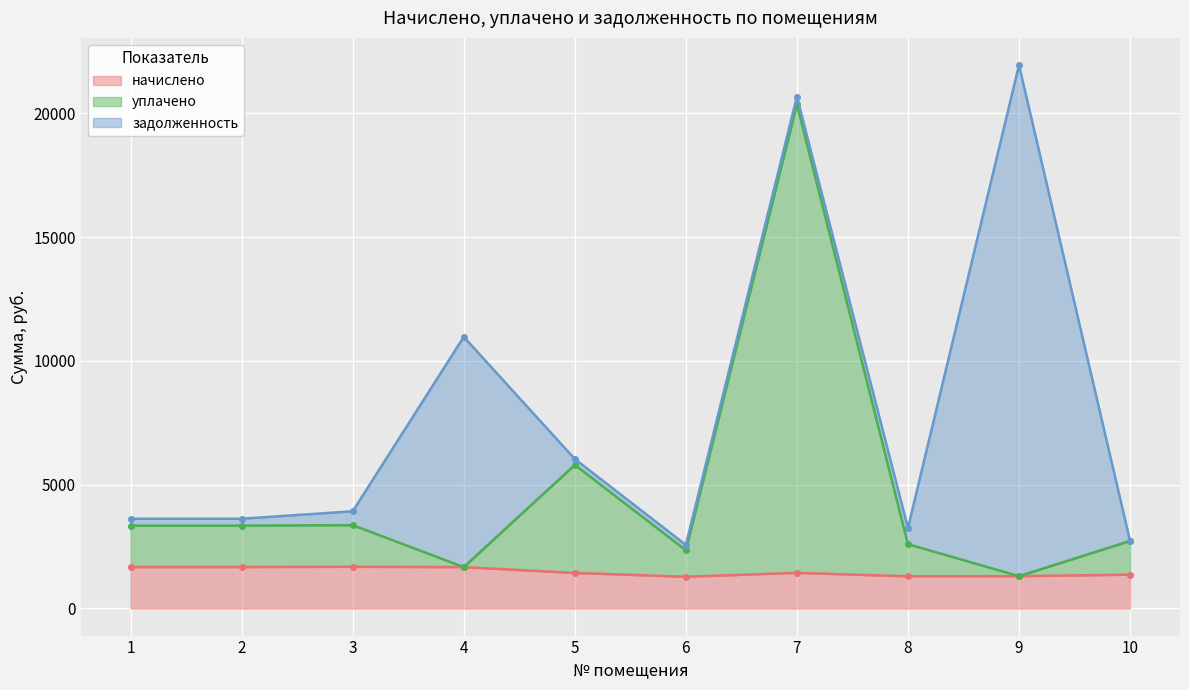

Rank the categories by начислено value from highest to lowest.

3, 1, 2, 4, 7, 5, 10, 9, 8, 6